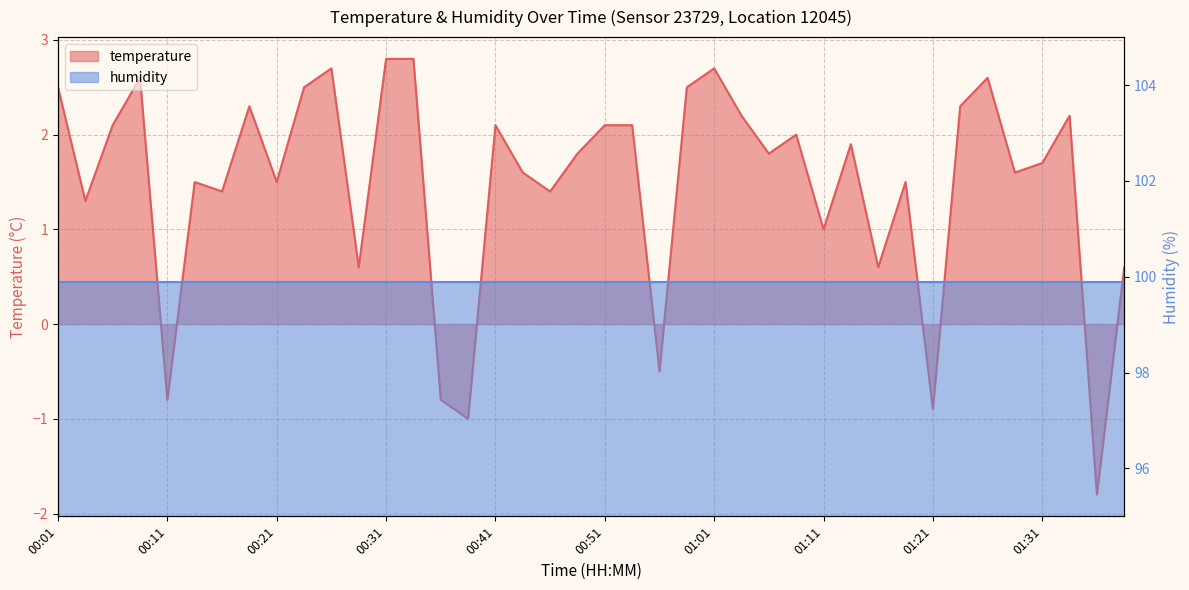

What is the greatest value displayed?

2.8